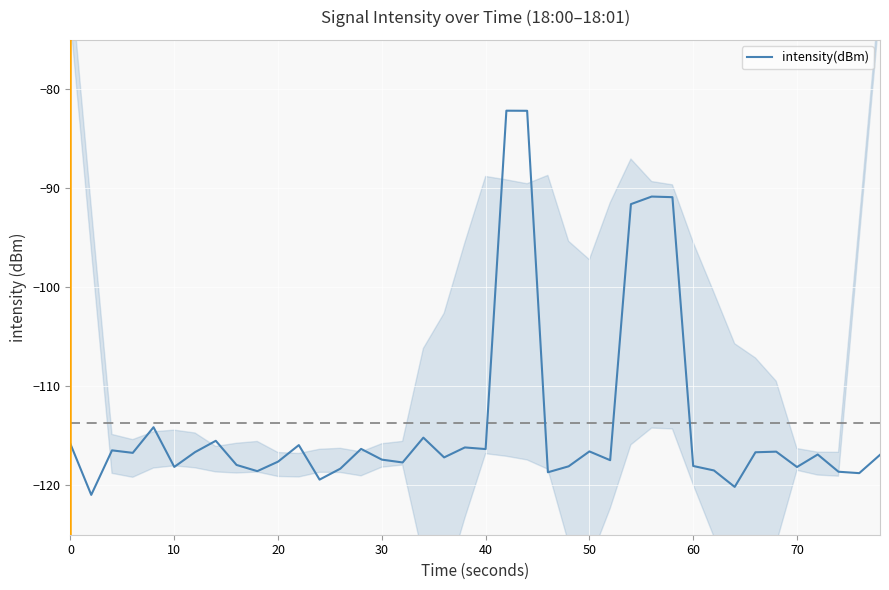

Is it true that intensity(dBm) equals -191.4 at 0?

False